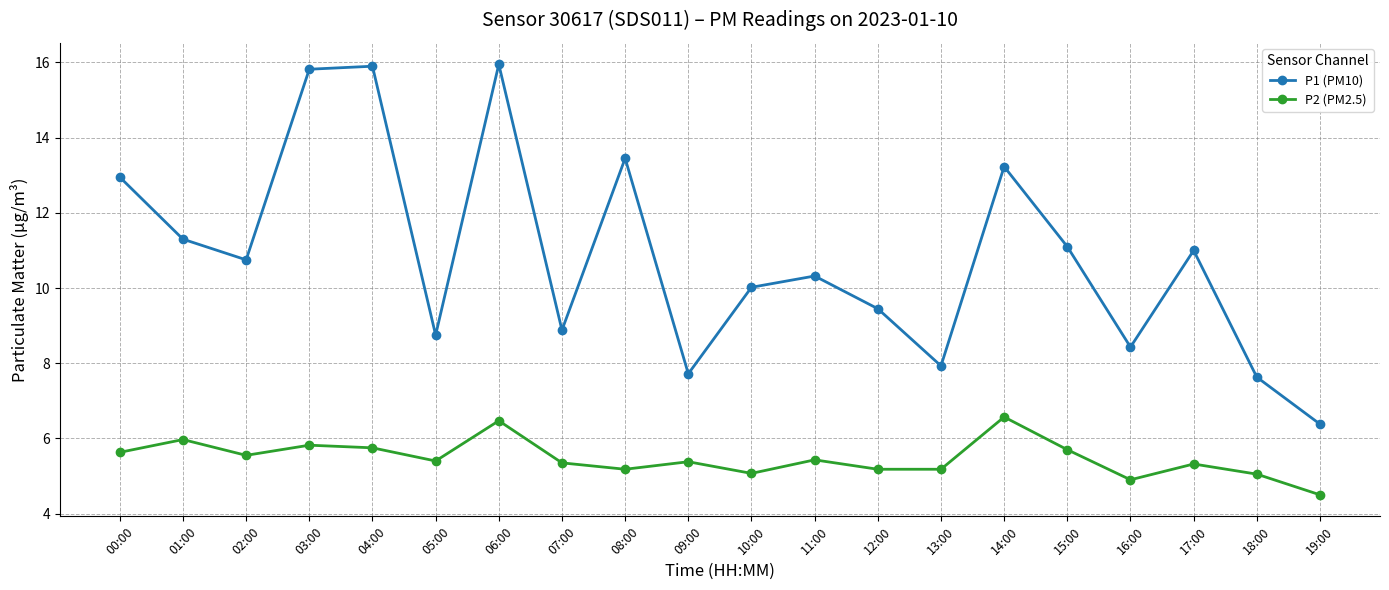

Where is the first local minimum for P2 (PM2.5)?

02:00